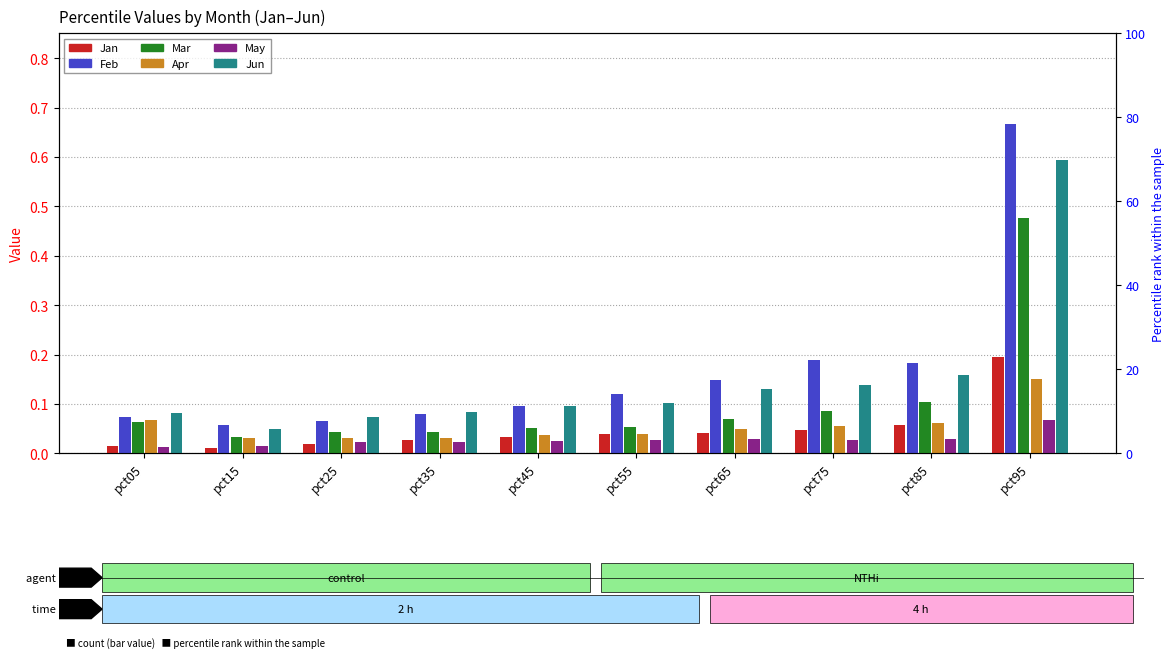

Rank the series at pct65 from lowest to highest value.

May, Jan, Apr, Mar, Jun, Feb